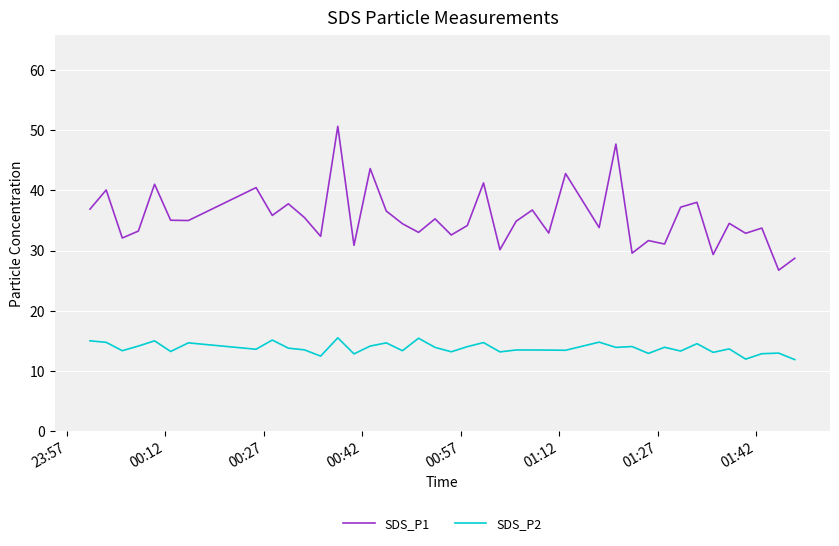

What is the minimum value shown in the chart?

11.9